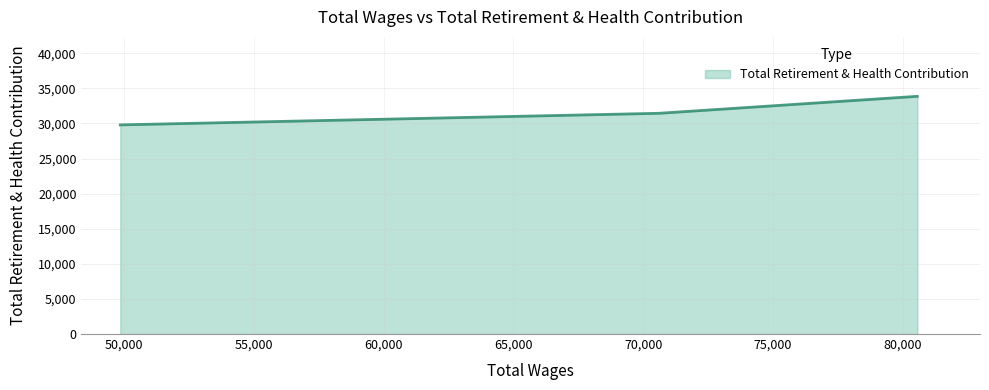

How many lines are shown in the chart?

1